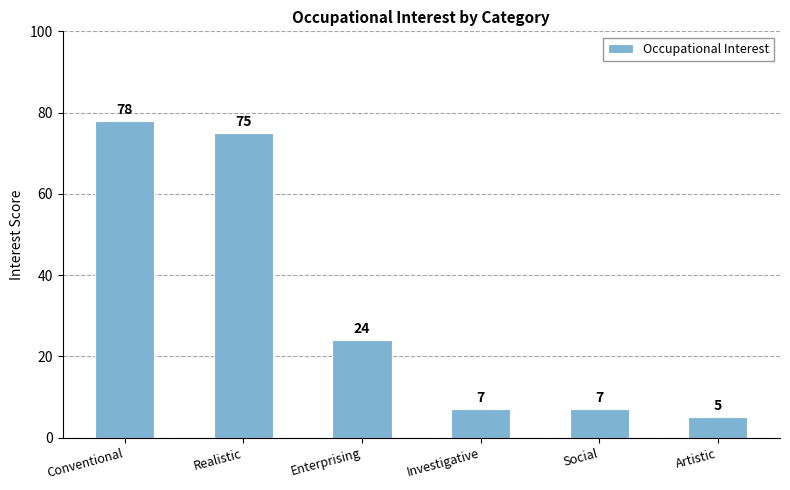

Between Conventional and Social, which is larger?

Conventional